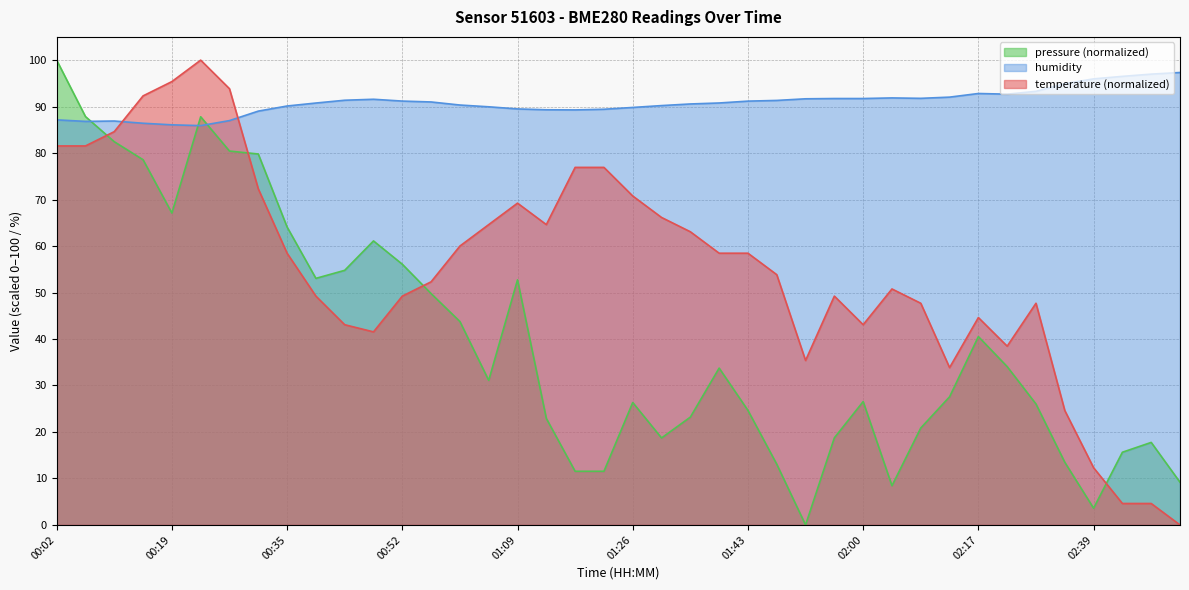

At how many categories does at least one series exceed 34?

40